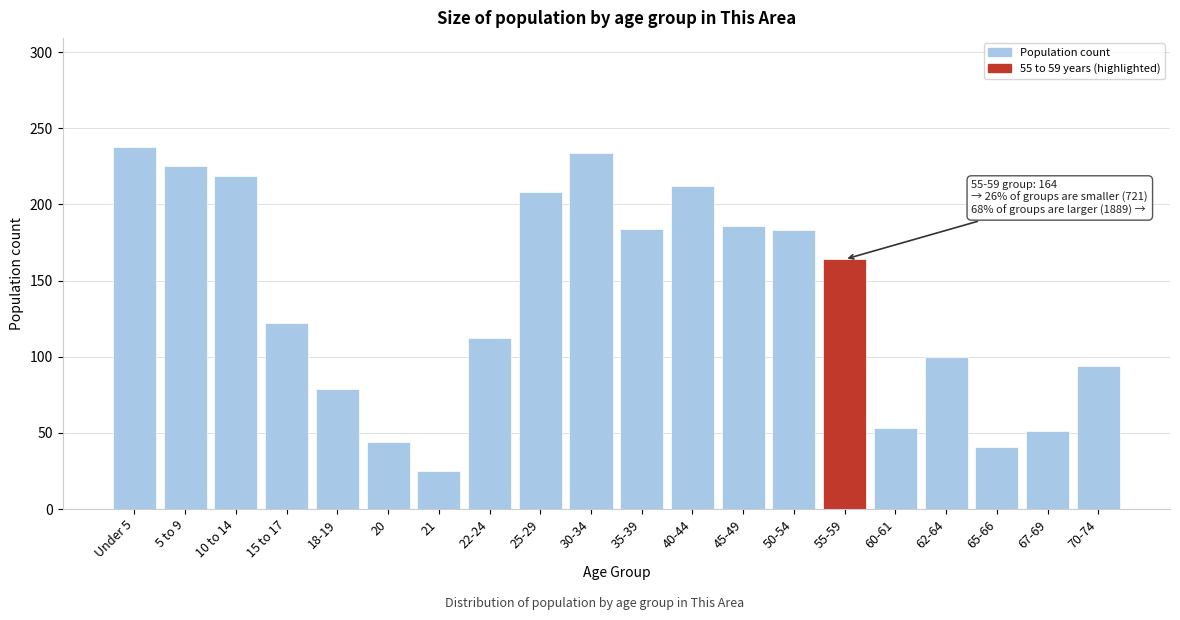

What is the difference between the maximum and minimum values?

213